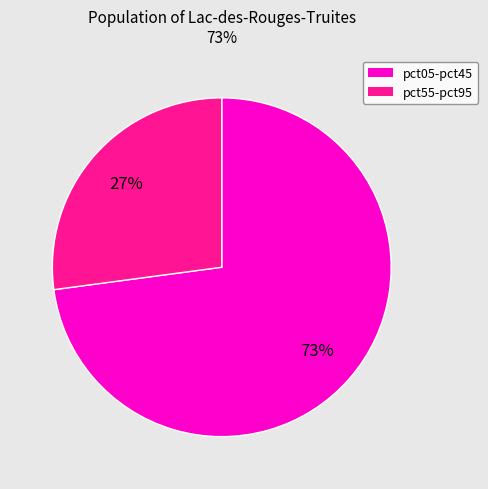

Does any single category account for the majority?

Yes